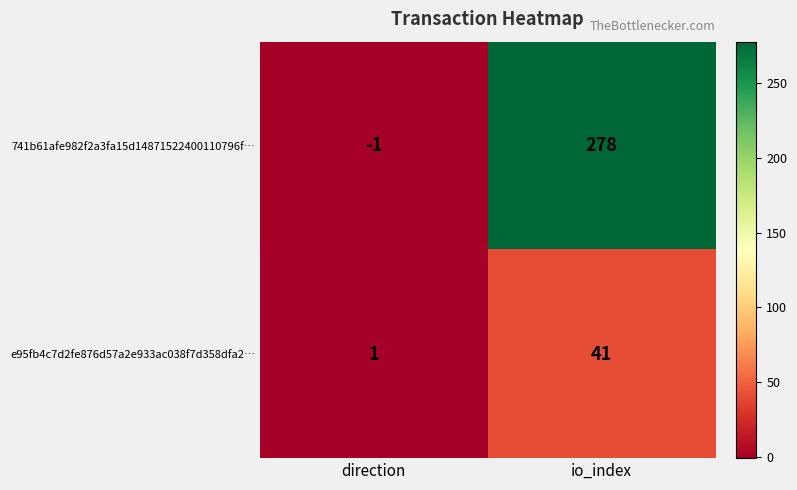

What is the spread (max minus min) of values at io_index?

237